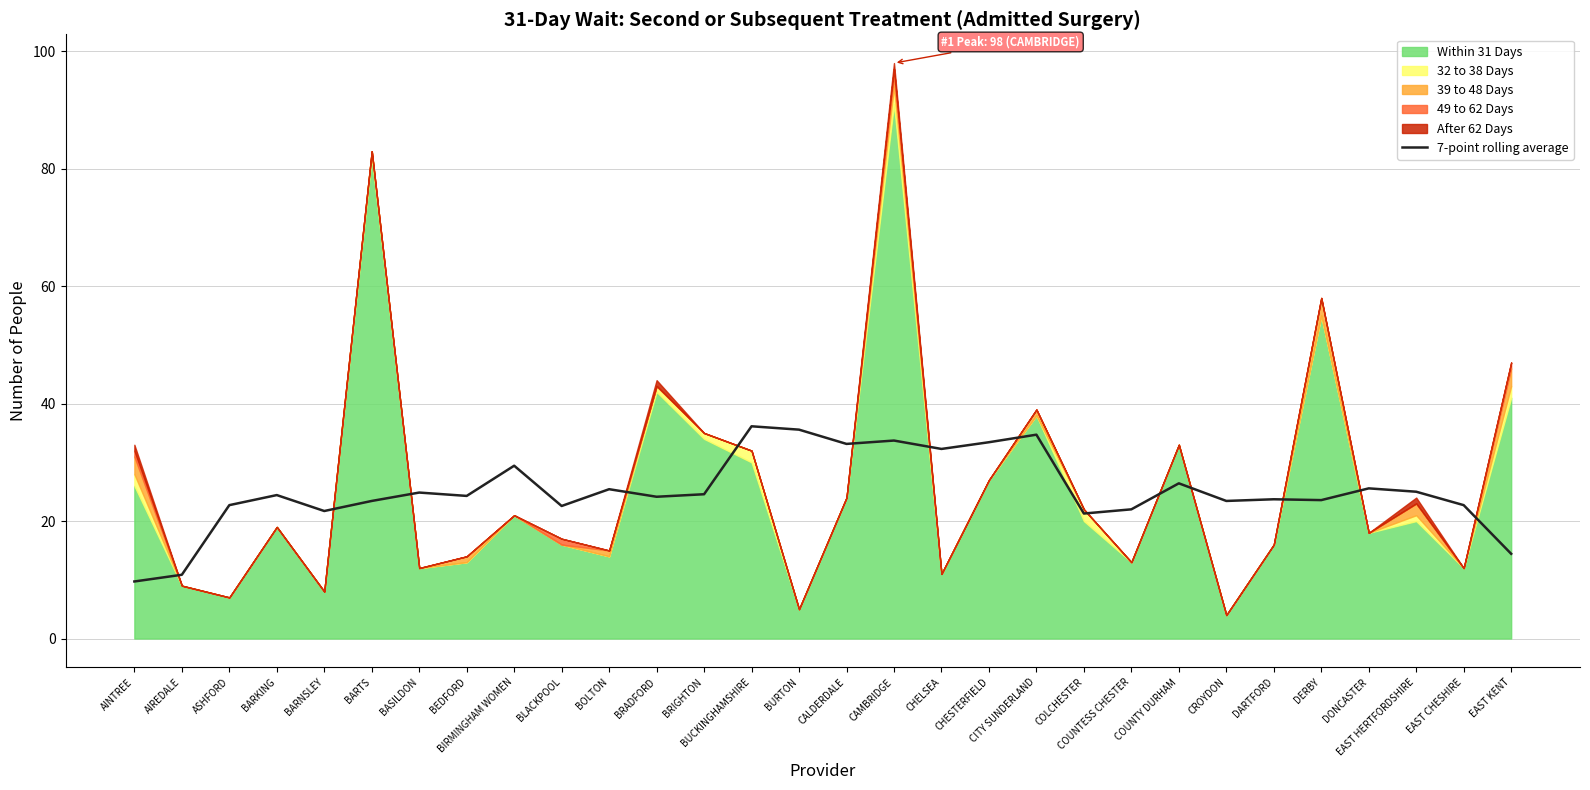

Is it true that 7-point rolling average equals 24.6 at BRIGHTON?

True